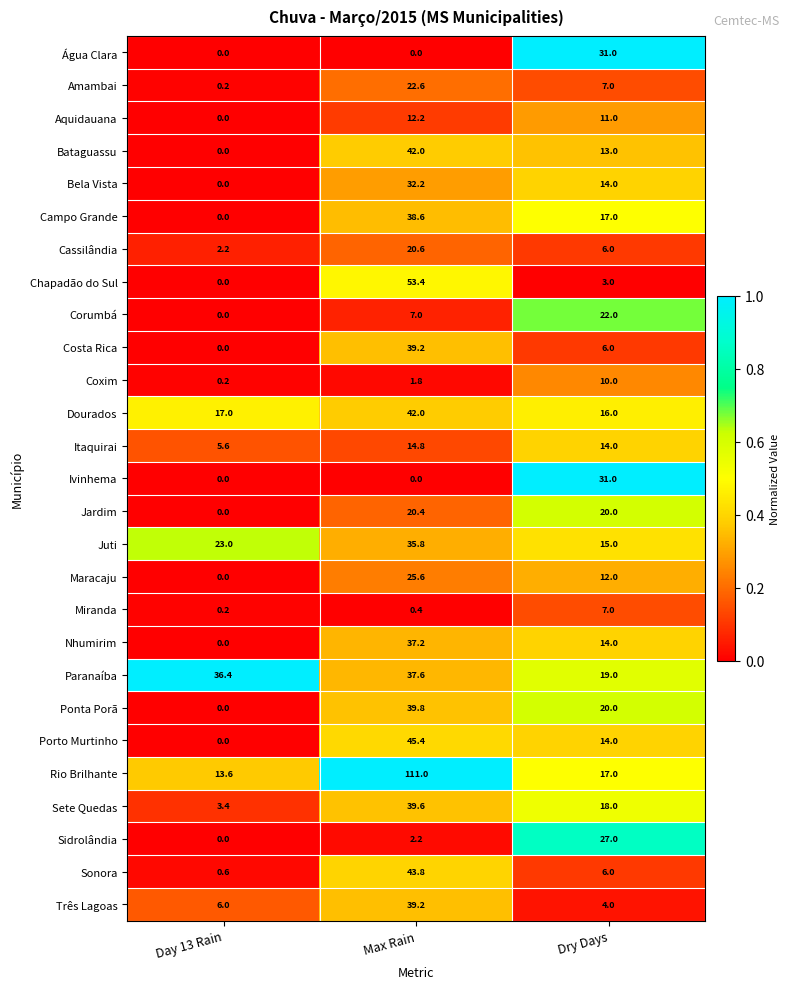

How many data points does each series have?

3